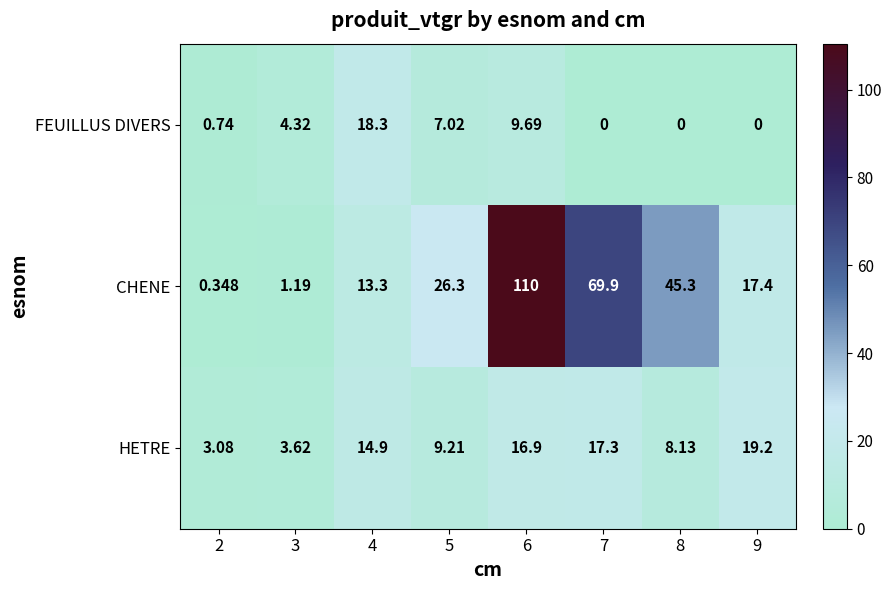

Rank the series by their average value, from highest to lowest.

CHENE, HETRE, FEUILLUS DIVERS